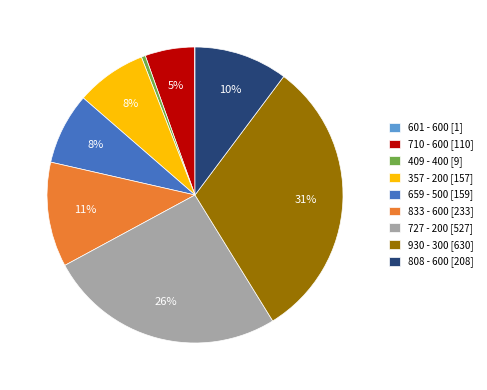

Is it true that 357 - 200 is 20% of the pie?

False